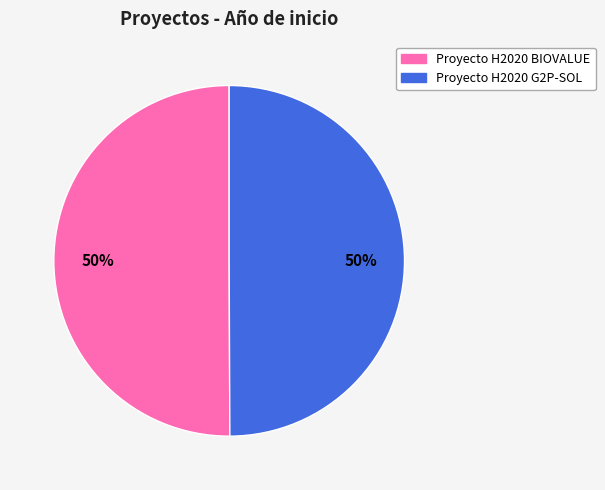

How many segments does this pie chart have?

2